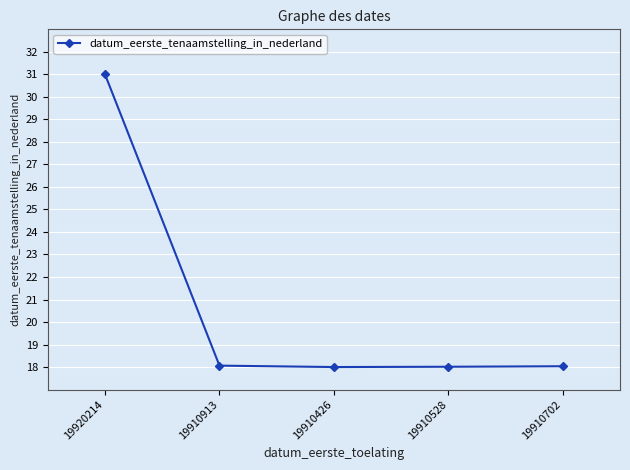

What is the greatest value displayed?

31.0